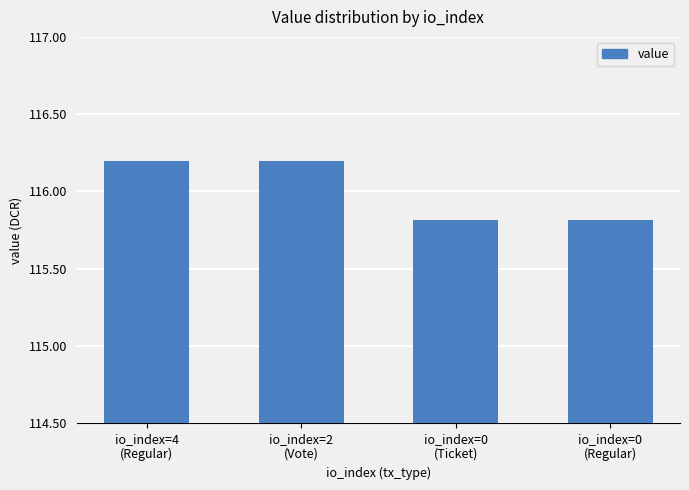

Reading left to right, transcribe all the data shown in this chart.

io_index=4
(Regular)=116.2	io_index=2
(Vote)=116.2	io_index=0
(Ticket)=115.8	io_index=0
(Regular)=115.8